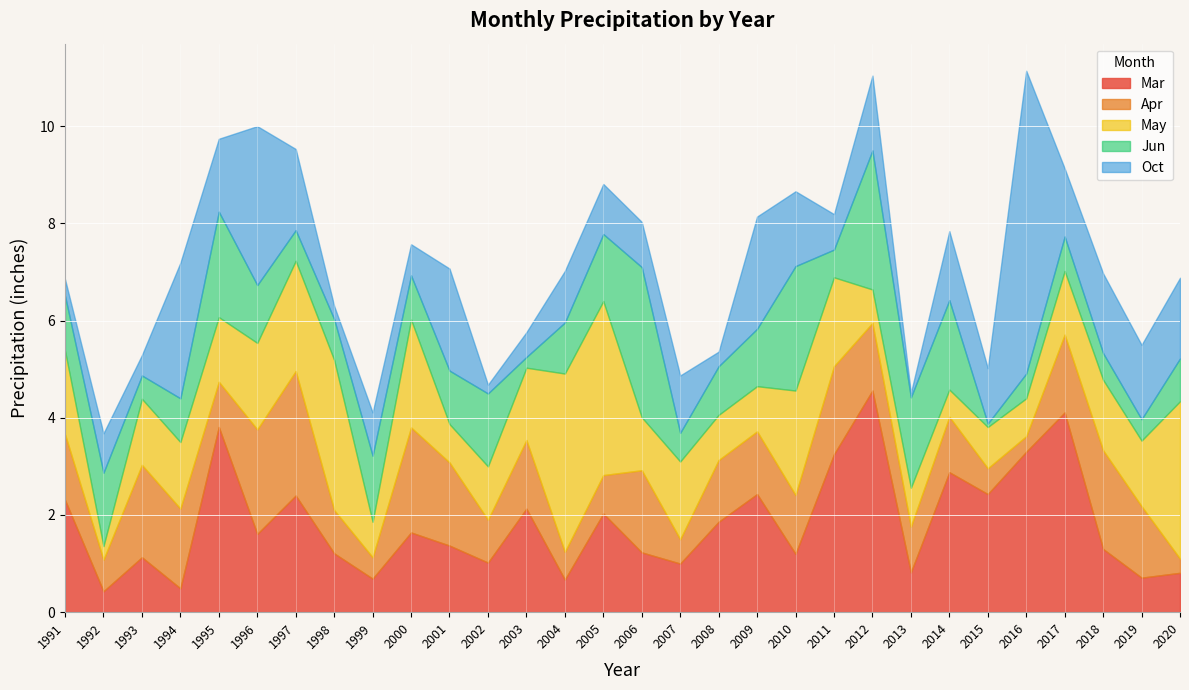

The May series shows 2.2 at 2000. True or false?

True